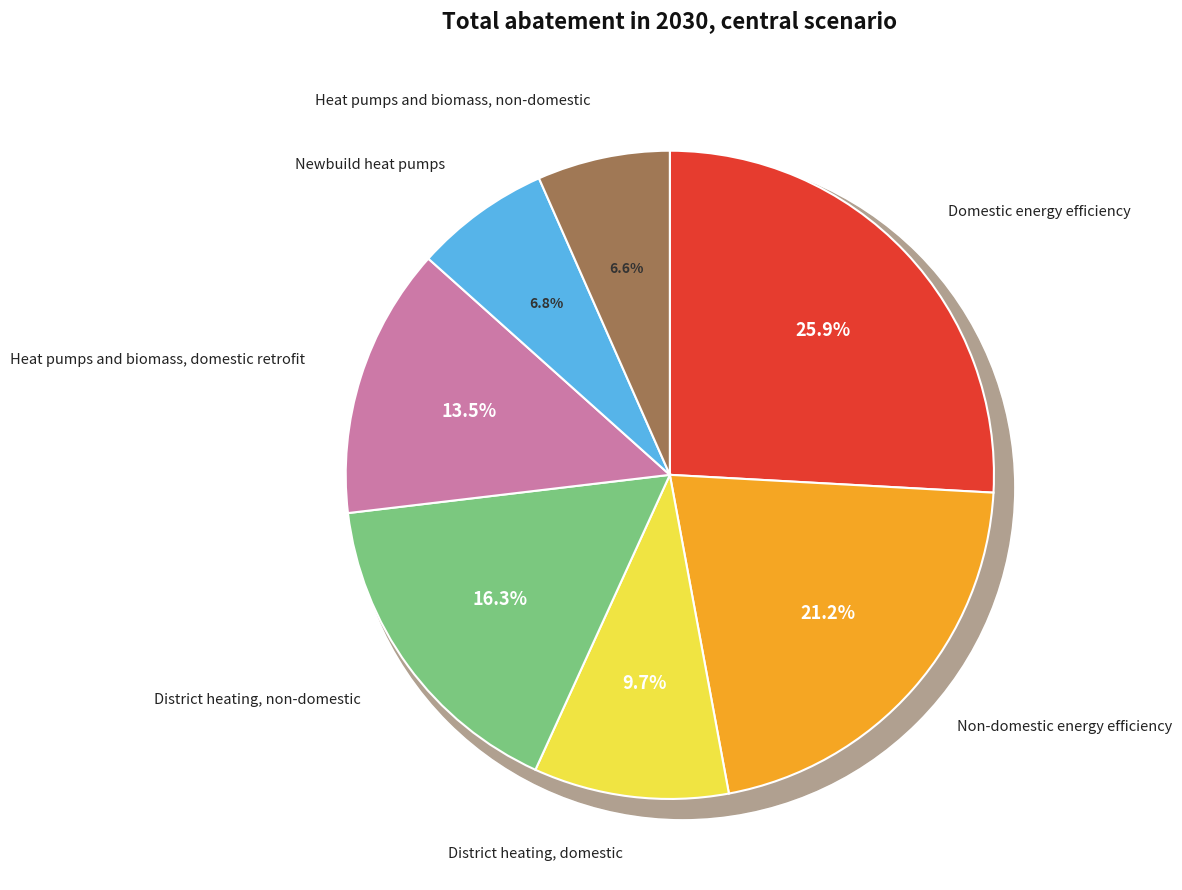

Is it true that Domestic energy efficiency is 26% of the pie?

True